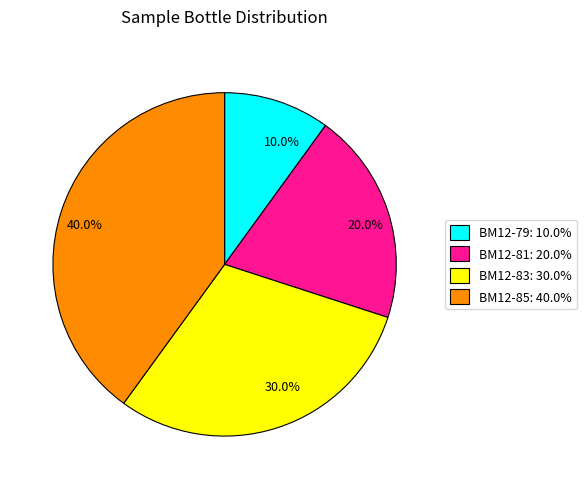

What is the ratio of the value at 30.0% to the value at 20.0%?

1.5